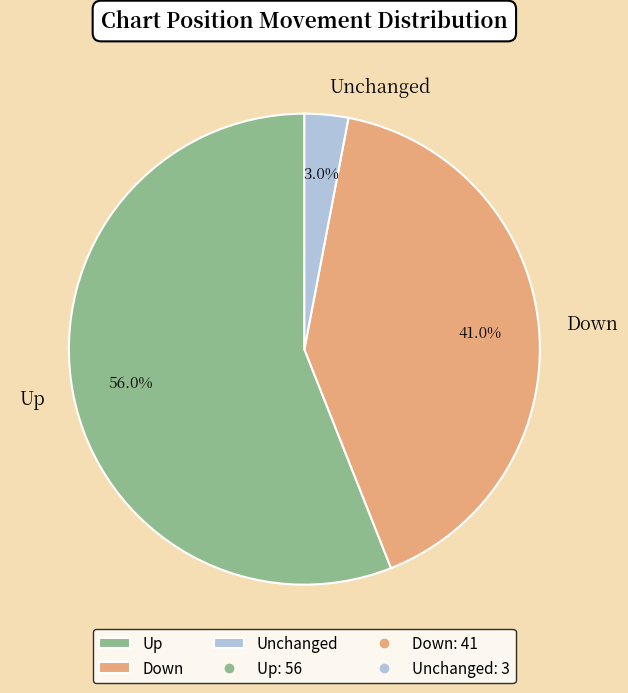

What portion of the pie excludes Down?

59.0%